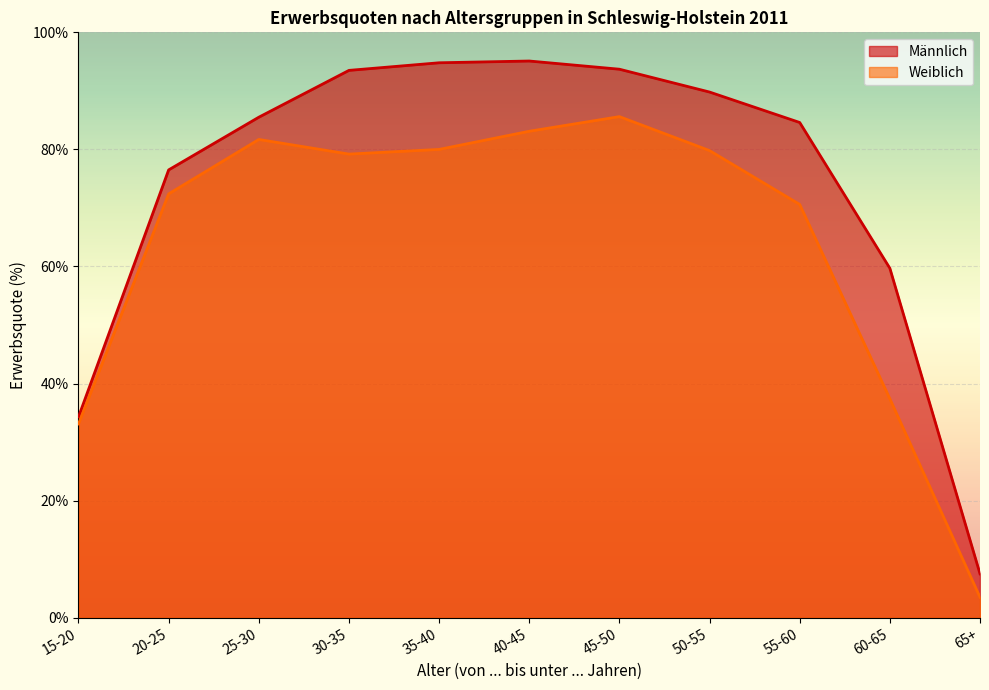

True or false: Weiblich and Männlich intersect in this chart.

False